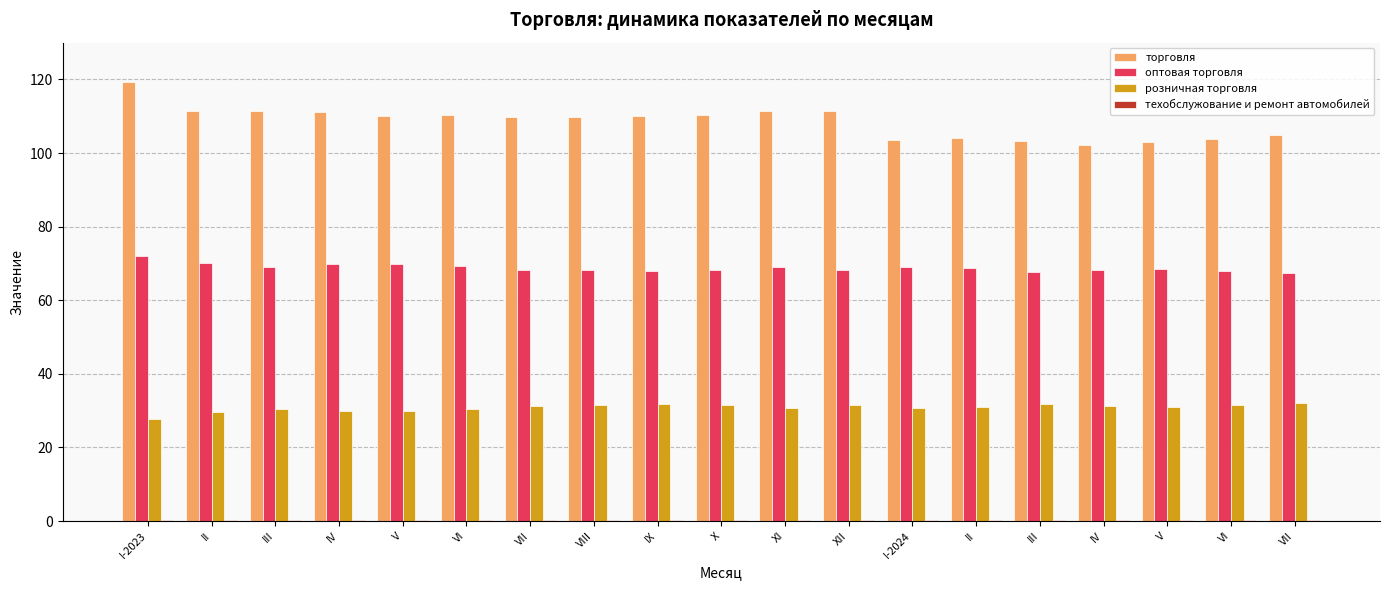

Reading left to right, what are all the values shown in this chart?

торговля: 119.4	111.5	111.5	111.2	110.2	110.4	109.7	109.9	110.0	110.4	111.3	111.3	103.5	104.2	103.3	102.3	103.1	103.9	104.9
оптовая торговля: 72.0	70.0	69.1	69.9	69.9	69.2	68.3	68.2	68.0	68.2	68.9	68.2	69.0	68.8	67.8	68.3	68.6	68.0	67.4
розничная торговля: 27.8	29.7	30.5	29.8	29.8	30.5	31.3	31.5	31.7	31.4	30.8	31.4	30.7	30.9	31.8	31.3	31.0	31.6	32.2
техобслужование и ремонт автомобилей: 0.2	0.3	0.3	0.3	0.3	0.3	0.3	0.3	0.3	0.3	0.3	0.3	0.3	0.3	0.4	0.4	0.4	0.4	0.4